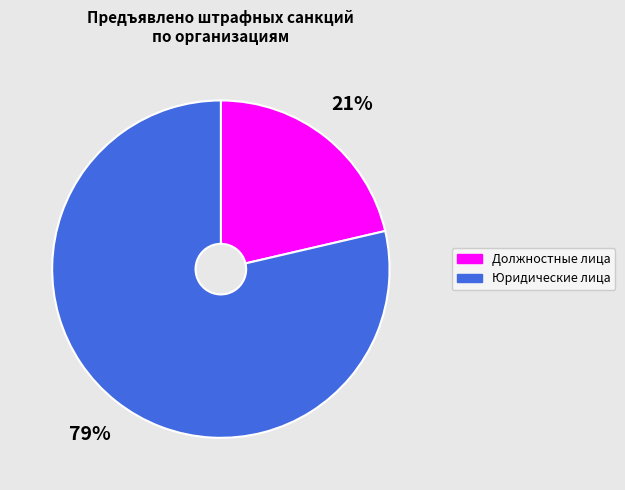

The Юридические лица slice represents 67% of the pie. True or false?

False